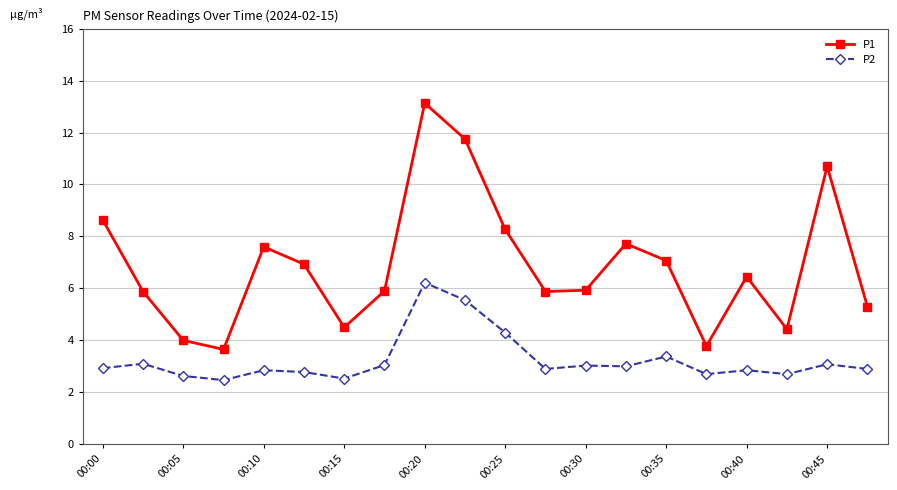

What are all the series names shown in the legend?

P1, P2